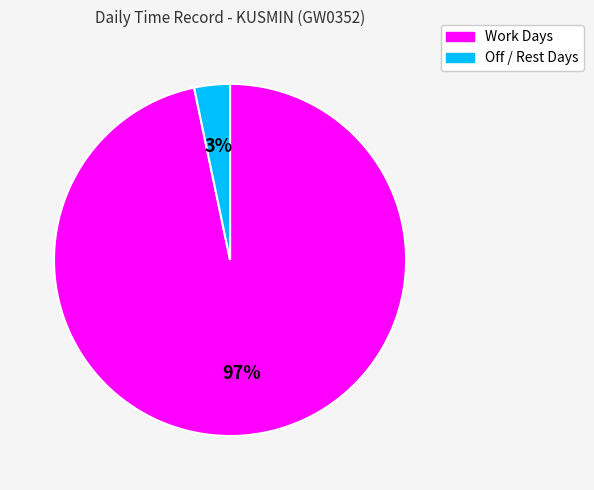

Does any single category account for the majority?

Yes